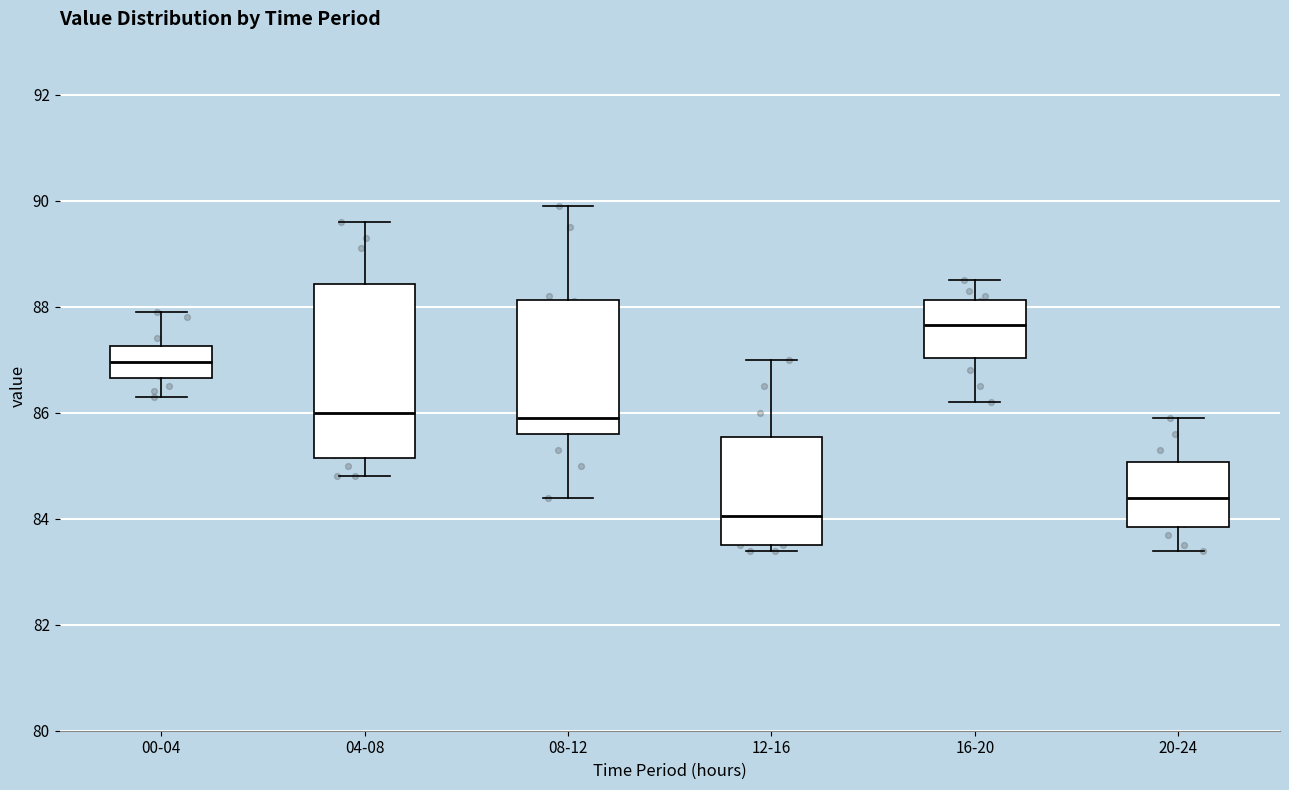

Where does the median line of the box for 00-04 sit on the y-axis? The values are not printed on the chart, so give them approximately, as read against the axis.

87.0